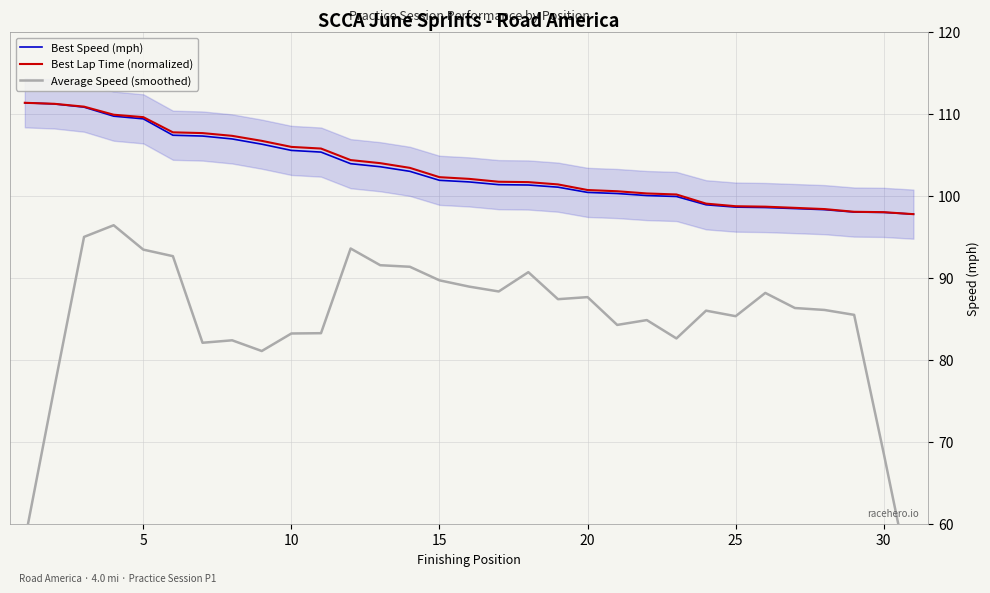

What is the approximate value of Best Lap Time (normalized) at 30?

98.0